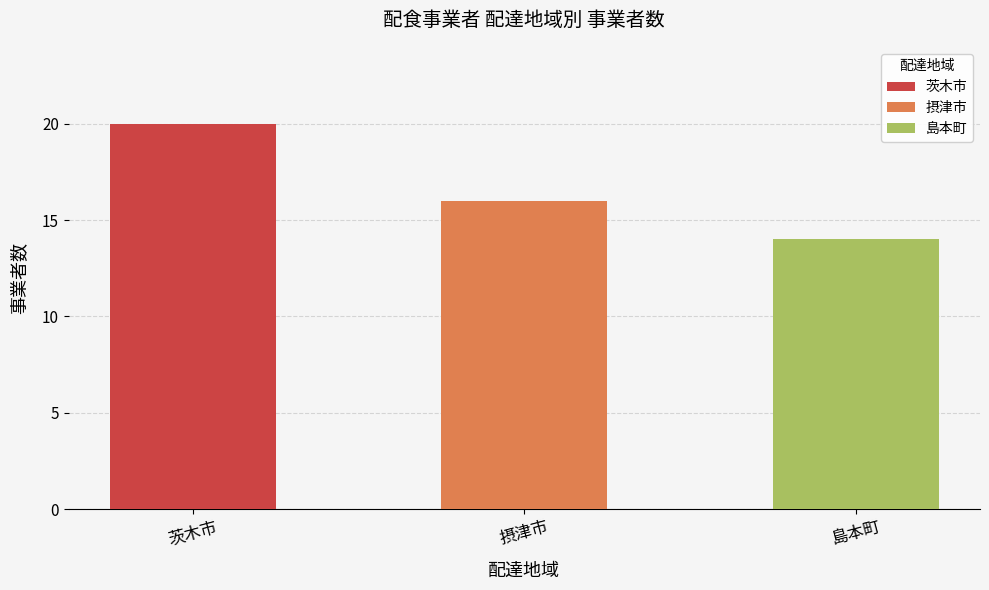

What is the smallest value displayed?

14